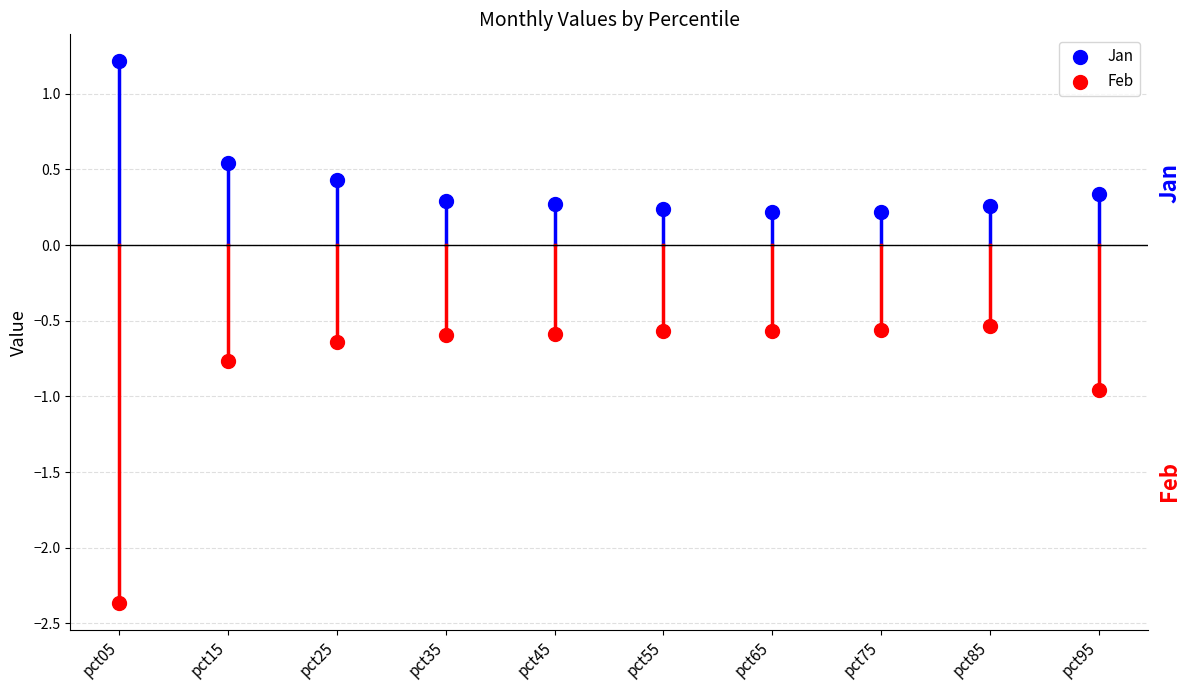

Across all data points, what is the range of Y values (max minus min)?

3.6